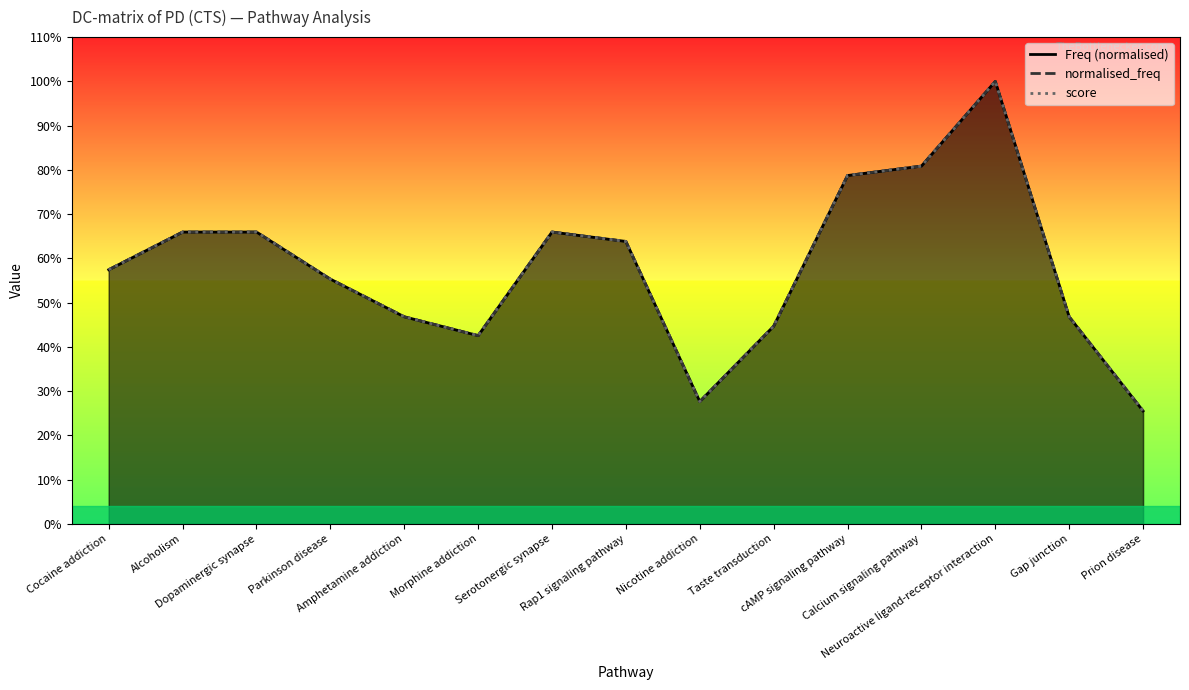

How many score values are between 0 and 1?

15